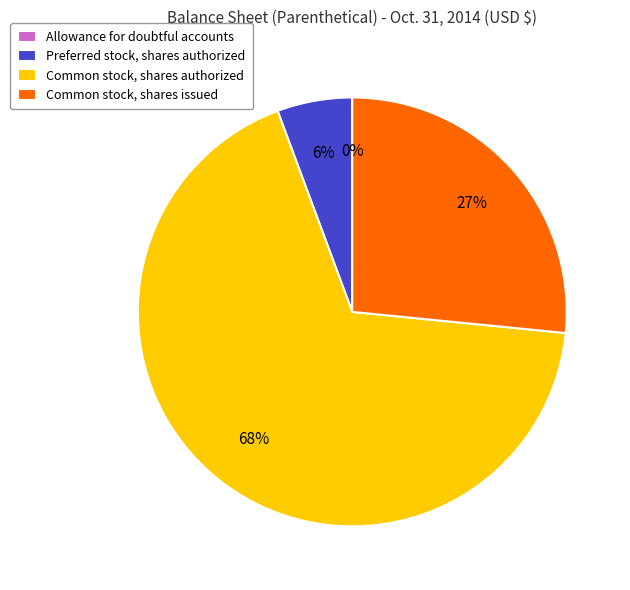

Which category has the biggest portion of the pie?

Common stock, shares authorized